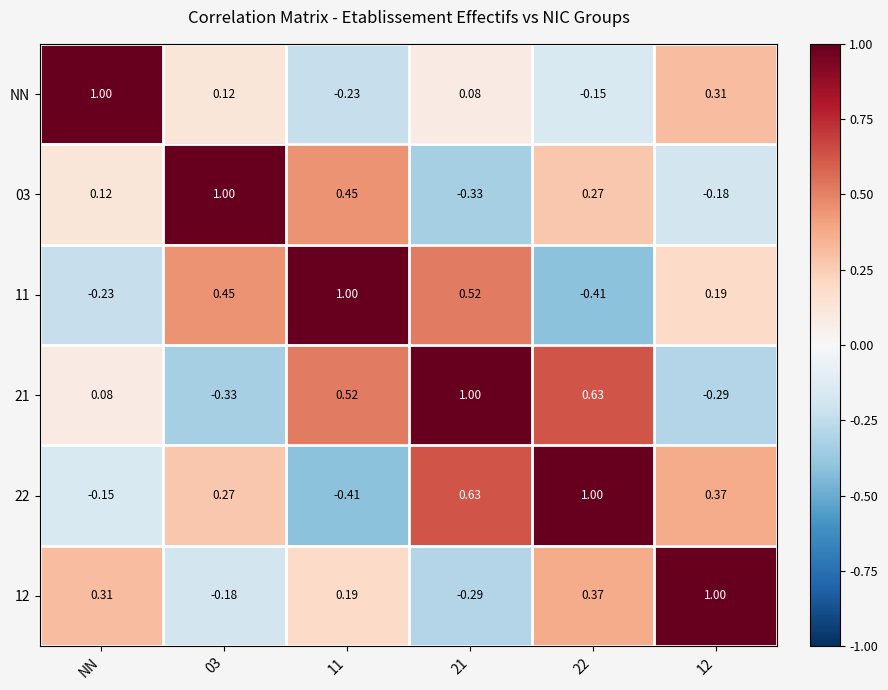

Is the value of NN at 12 greater than the value of 11 at 21?

No